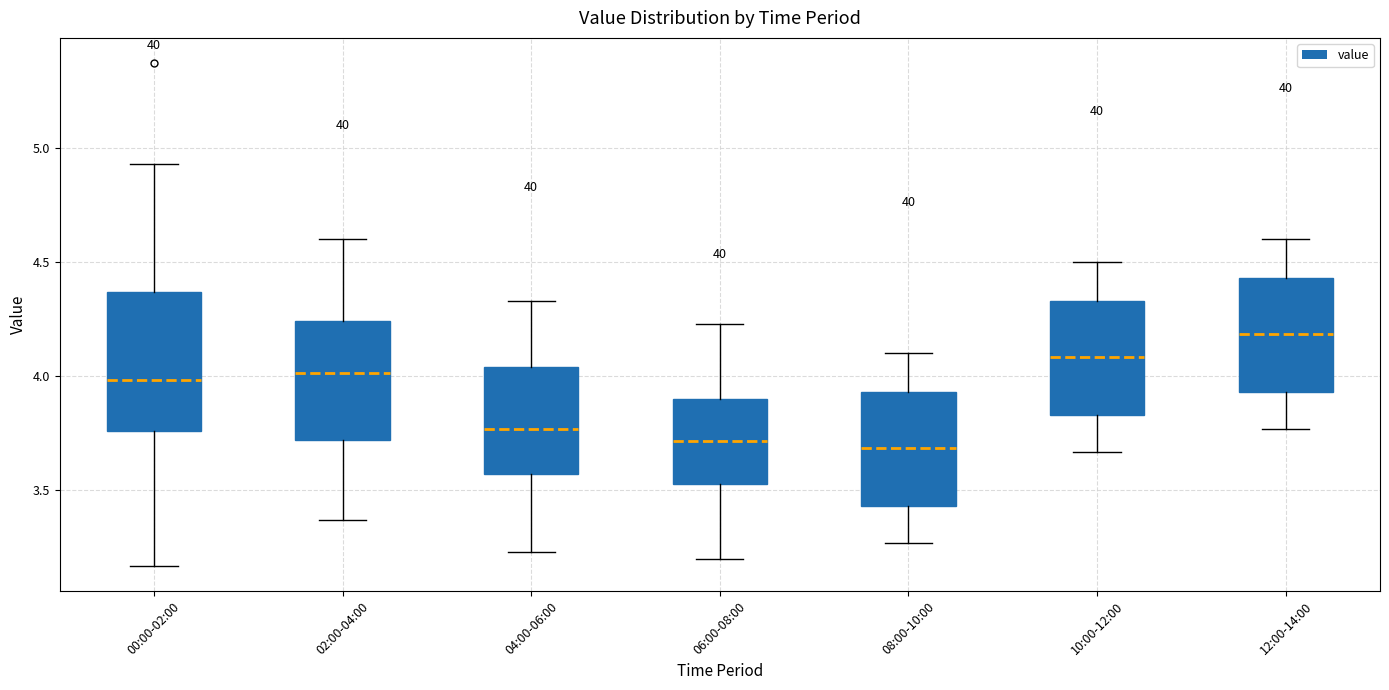

Where is the upper edge of the box for 12:00-14:00 on the y-axis? The values are not printed on the chart, so give them approximately, as read against the axis.

4.45